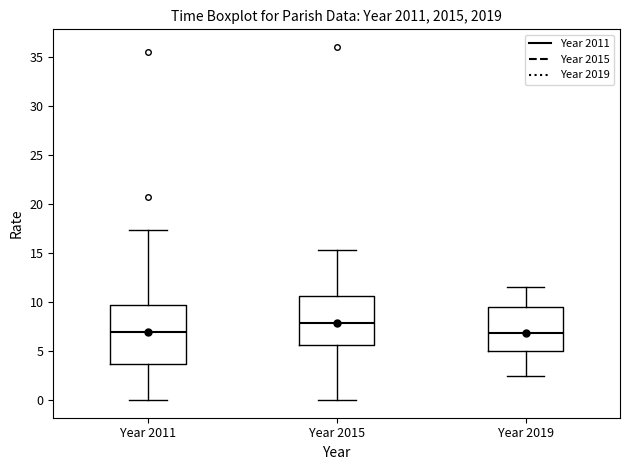

Reading left to right, read every box against the y-axis: the position of its median line, the range the box covers, and the ends of its whiskers. The values are not printed on the chart, so give them approximately, as read against the axis.

Year 2011: median 7.0, box 3.5 to 9.5, whiskers 0.0 to 17.5
Year 2015: median 8.0, box 5.5 to 10.5, whiskers 0.0 to 15.5
Year 2019: median 7.0, box 5.0 to 9.5, whiskers 2.5 to 11.5